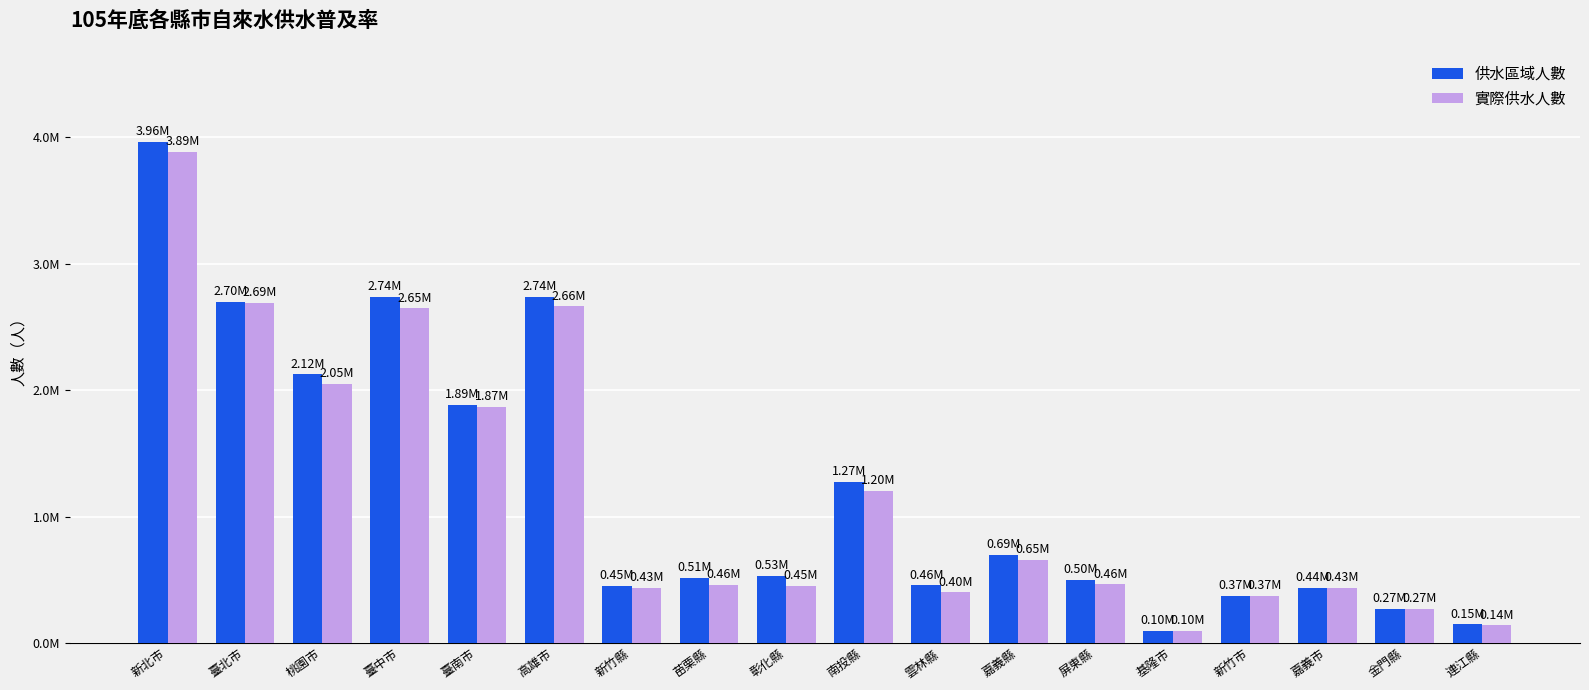

What position from the right is 新竹縣?

12